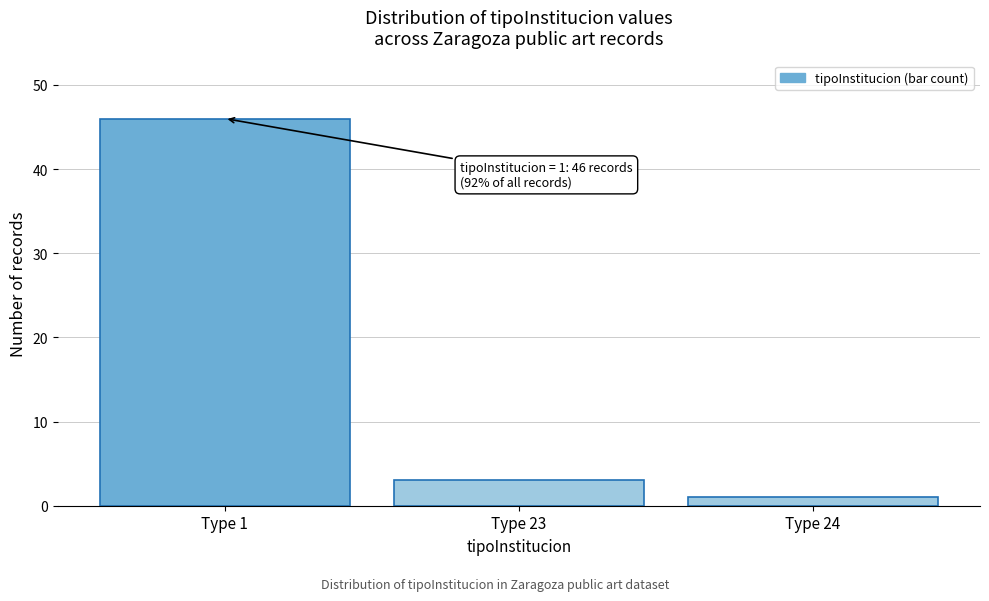

Reading left to right, transcribe all the data shown in this chart.

46	3	1